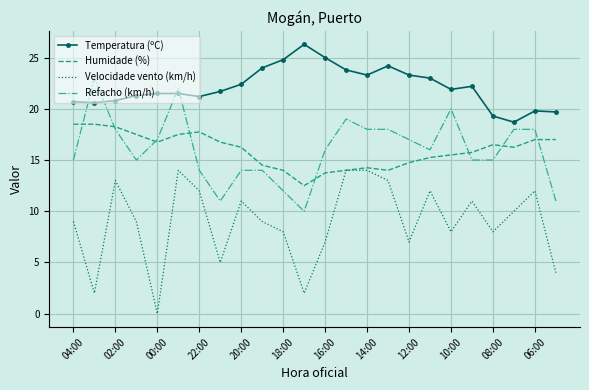

Rank the series by their maximum value, from lowest to highest.

Velocidade vento (km/h), Humidade (%), Refacho (km/h), Temperatura (ºC)